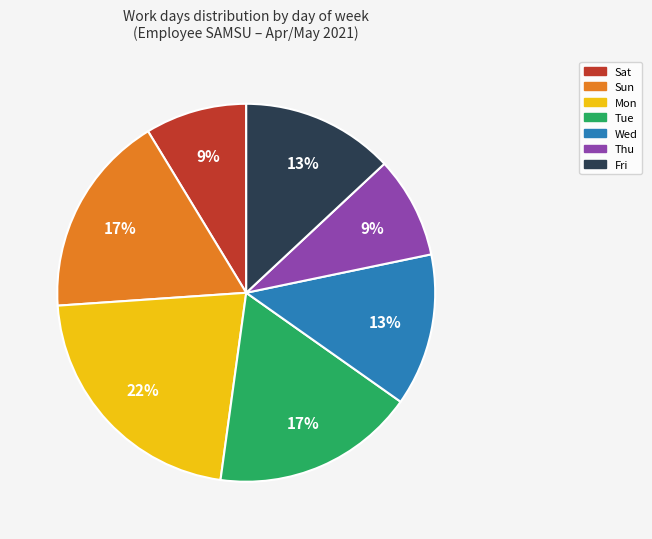

How many slices are in this pie chart?

7